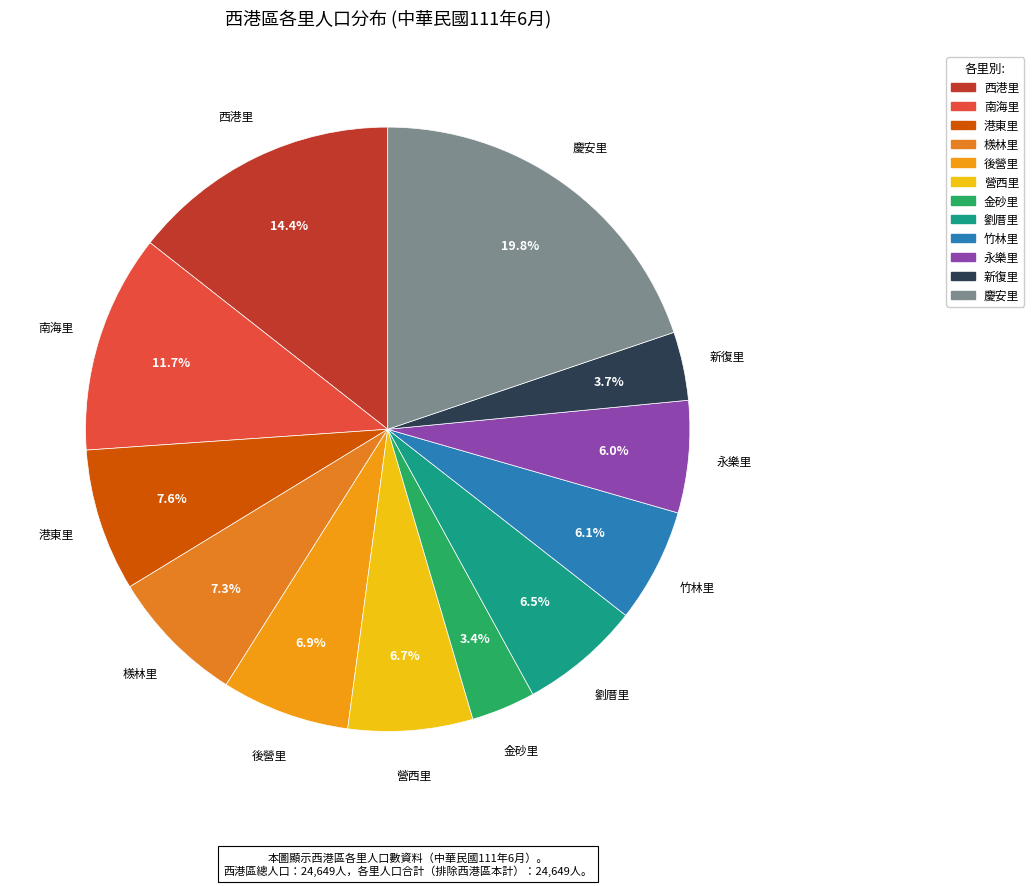

Which category has the biggest portion of the pie?

慶安里